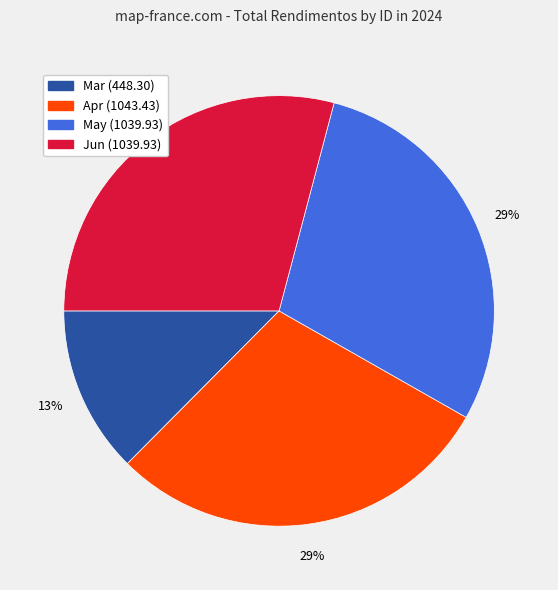

To the nearest percent, what is the average slice percentage?

25%